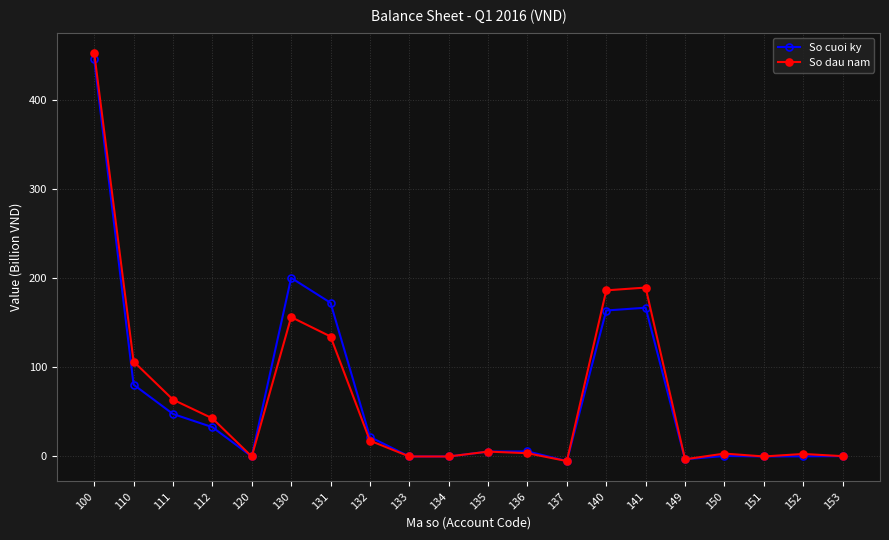

Which series changed the most between 132 and 149?

So cuoi ky